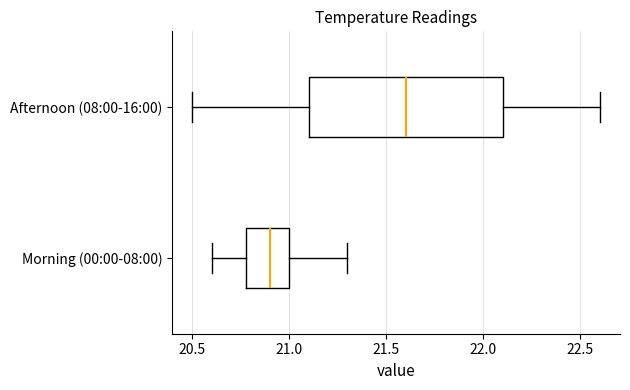

Reading bottom to top, transcribe this box plot: for each box, give where its median line is, the range the box spans, and where its two whiskers end, as read against the x-axis. The values are not printed on the chart, so give them approximately, as read against the axis.

Morning (00:00-08:00): median 20.9, box 20.8 to 21.0, whiskers 20.6 to 21.3
Afternoon (08:00-16:00): median 21.6, box 21.1 to 22.1, whiskers 20.5 to 22.6